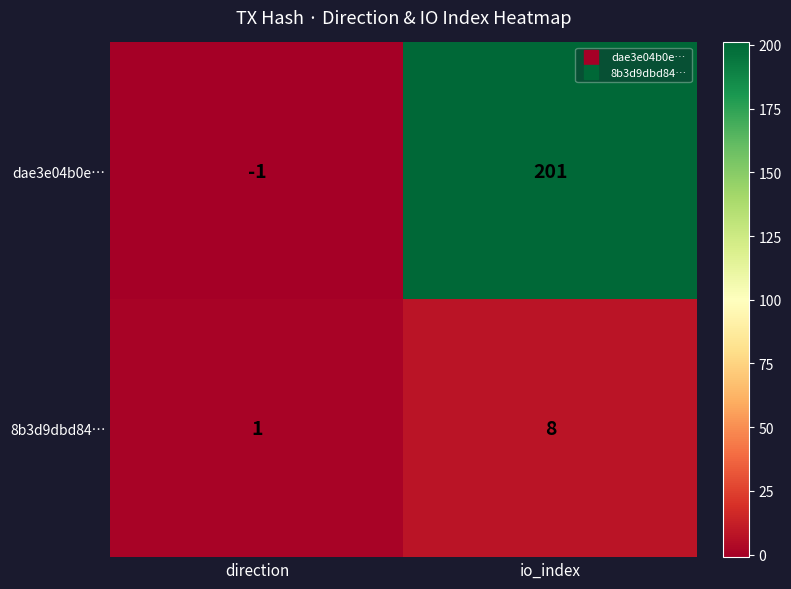

Which series has the widest spread of values?

dae3e04b0e…